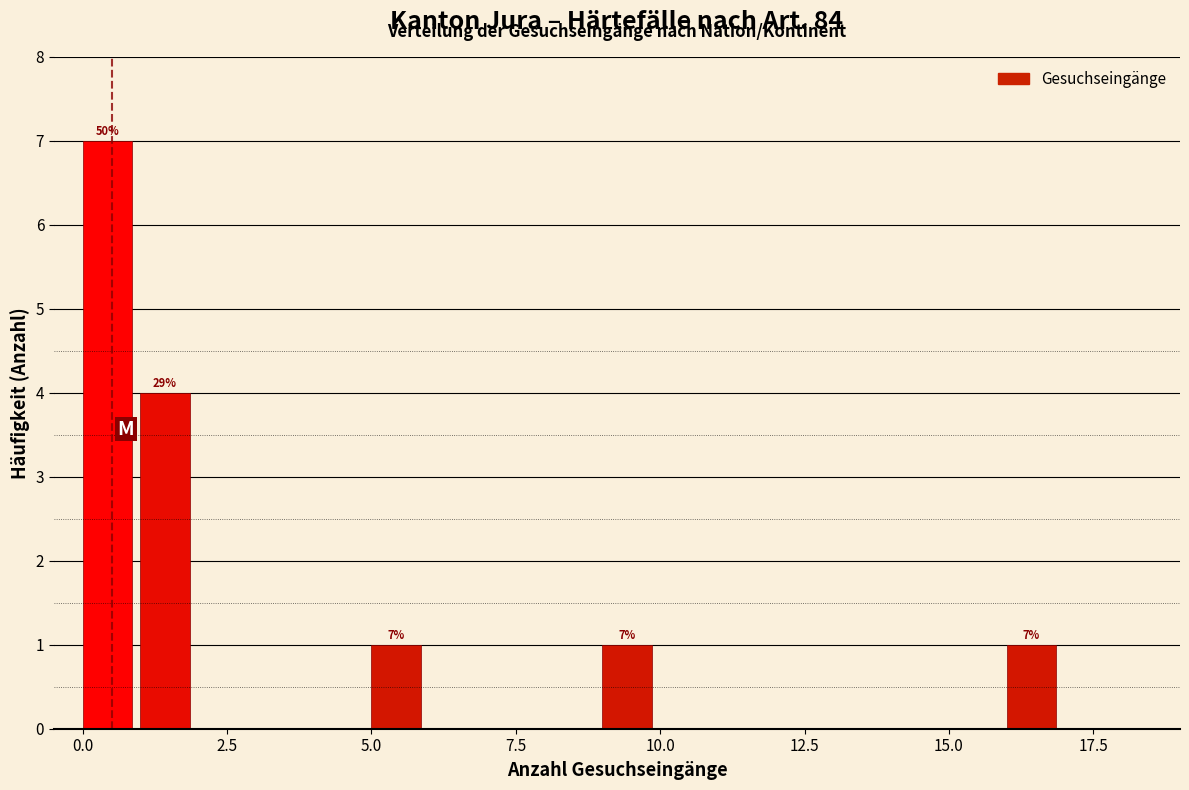

Around what value on the x-axis is the tallest bar? Give the approximate position of its centre, as read against the axis.

0.5